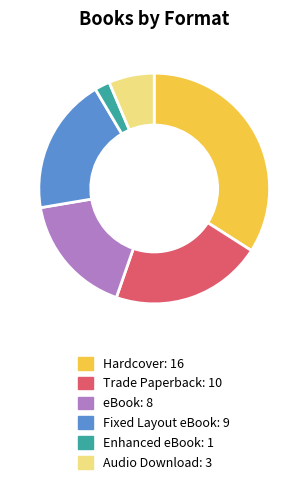

Count the number of slices in the pie.

6